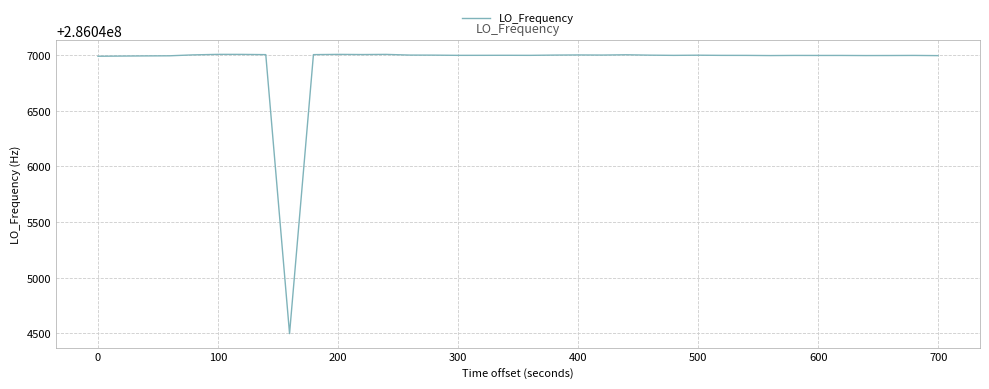

What is the minimum value shown in the chart?

286044498.5